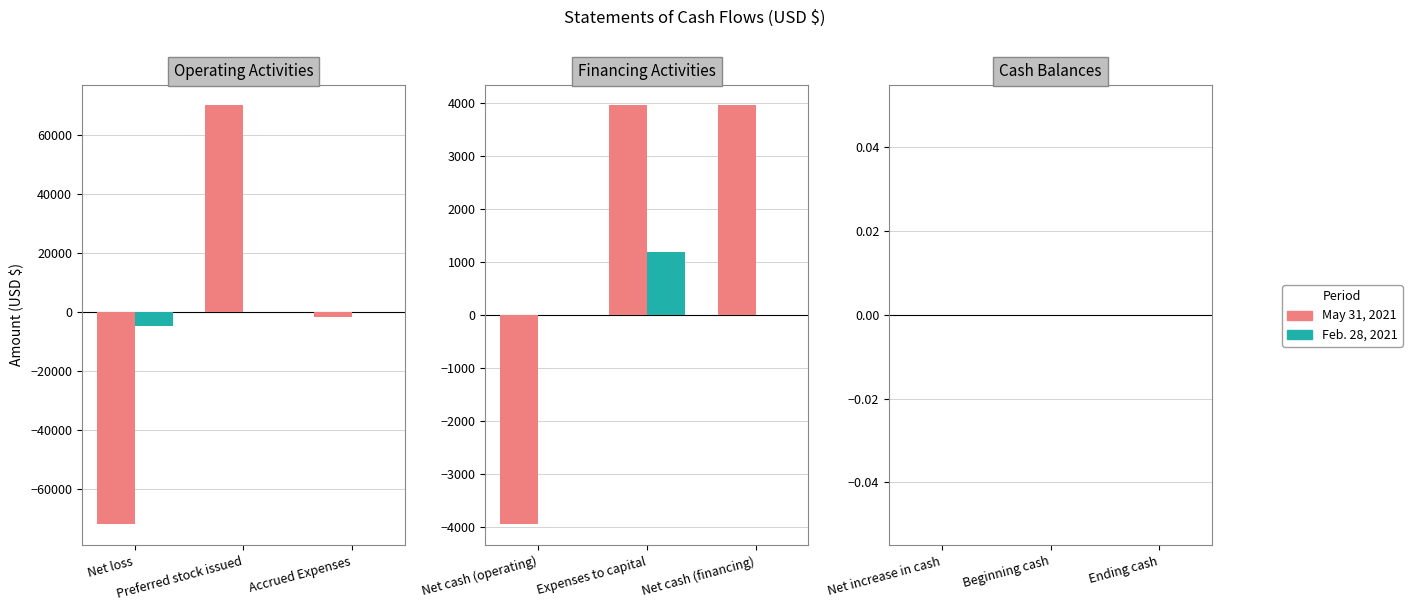

List the series in order of their peak value, lowest first.

Feb. 28, 2021, May 31, 2021